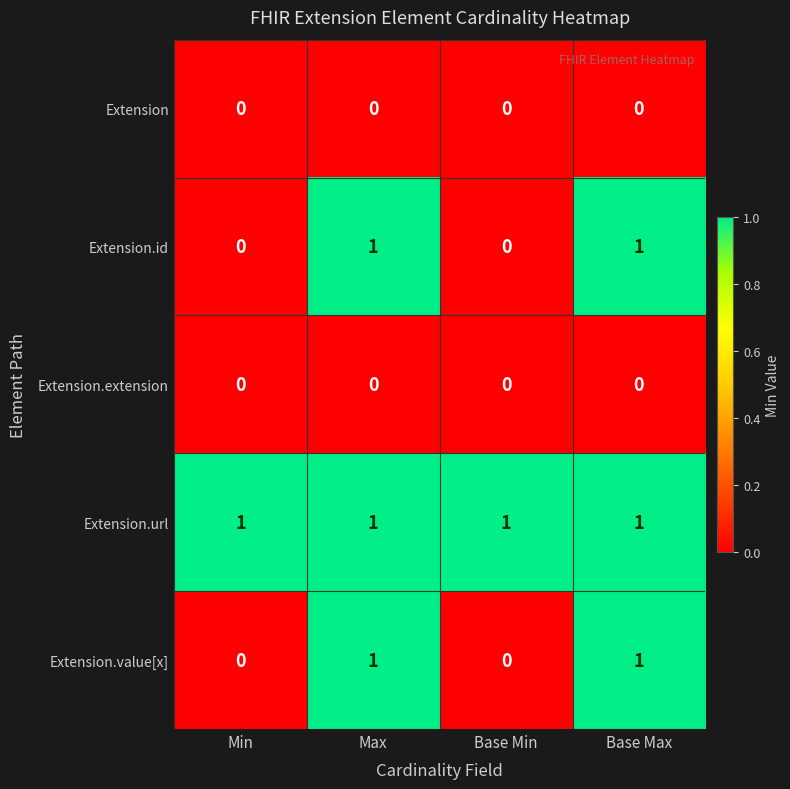

Reading left to right, transcribe all the data shown in this chart.

Extension: Min=0	Max=0	Base Min=0	Base Max=0
Extension.id: Min=0	Max=1	Base Min=0	Base Max=1
Extension.extension: Min=0	Max=0	Base Min=0	Base Max=0
Extension.url: Min=1	Max=1	Base Min=1	Base Max=1
Extension.value[x]: Min=0	Max=1	Base Min=0	Base Max=1